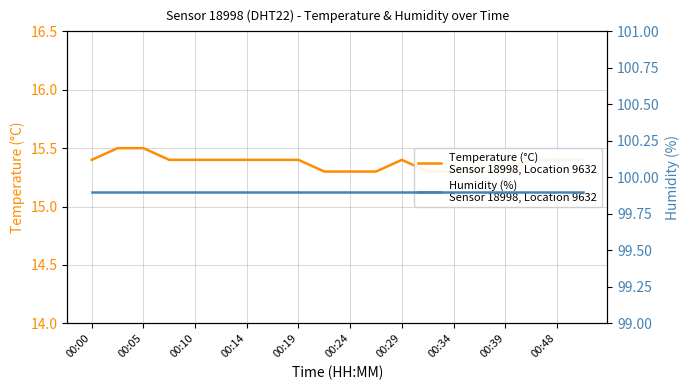

What is the total value across all series at 00:39?

115.2